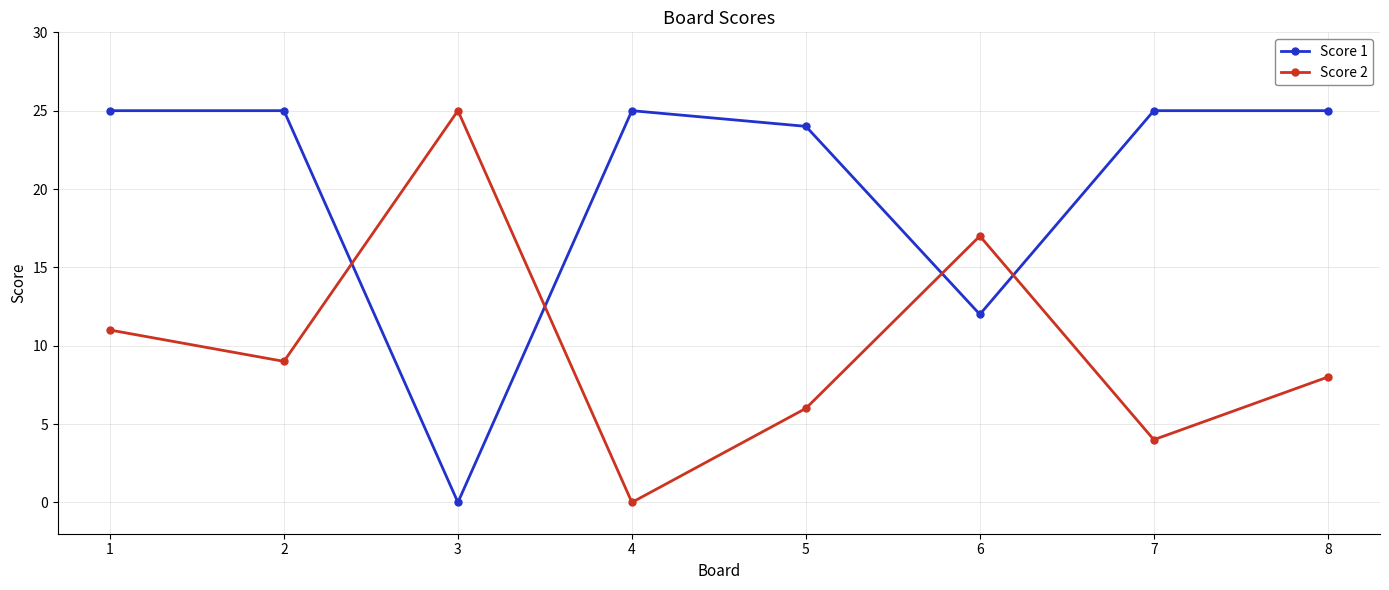

Rank the series by their average value, from highest to lowest.

Score 1, Score 2